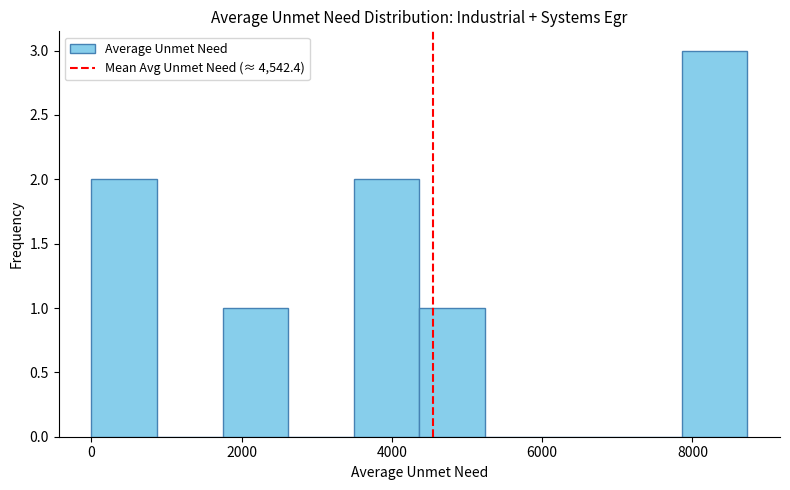

Reading left to right, list every bar in this chart as the range it spans on the x-axis followed by its height. Neither the bar edges nor the heights are printed on the chart, so give them approximately, as read against the axes.

0 to 800: 2
800 to 1800: 0
1800 to 2600: 1
2600 to 3400: 0
3400 to 4400: 2
4400 to 5200: 1
5200 to 6200: 0
6200 to 7000: 0
7000 to 7800: 0
7800 to 8800: 3